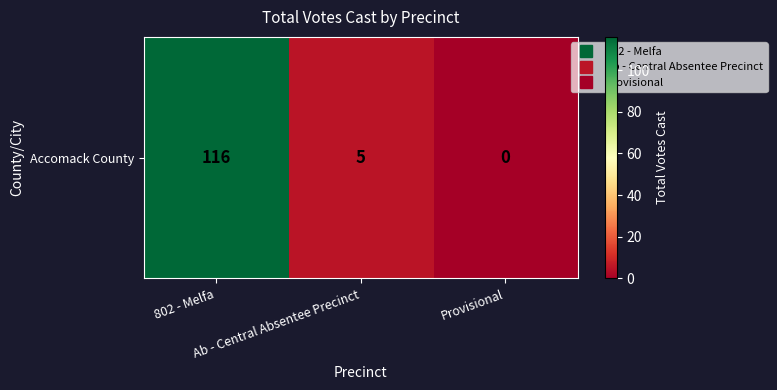

Reading left to right, transcribe all the data shown in this chart.

116	5	0